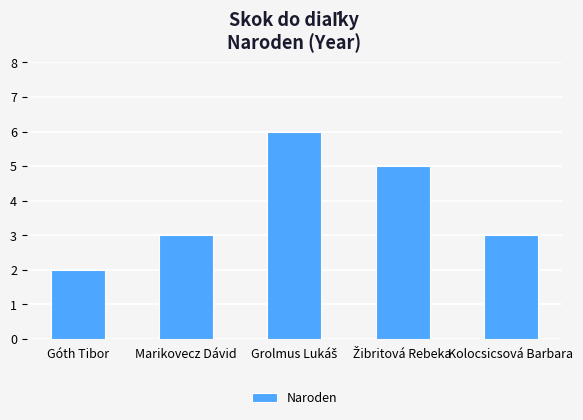

What is the greatest value displayed?

6